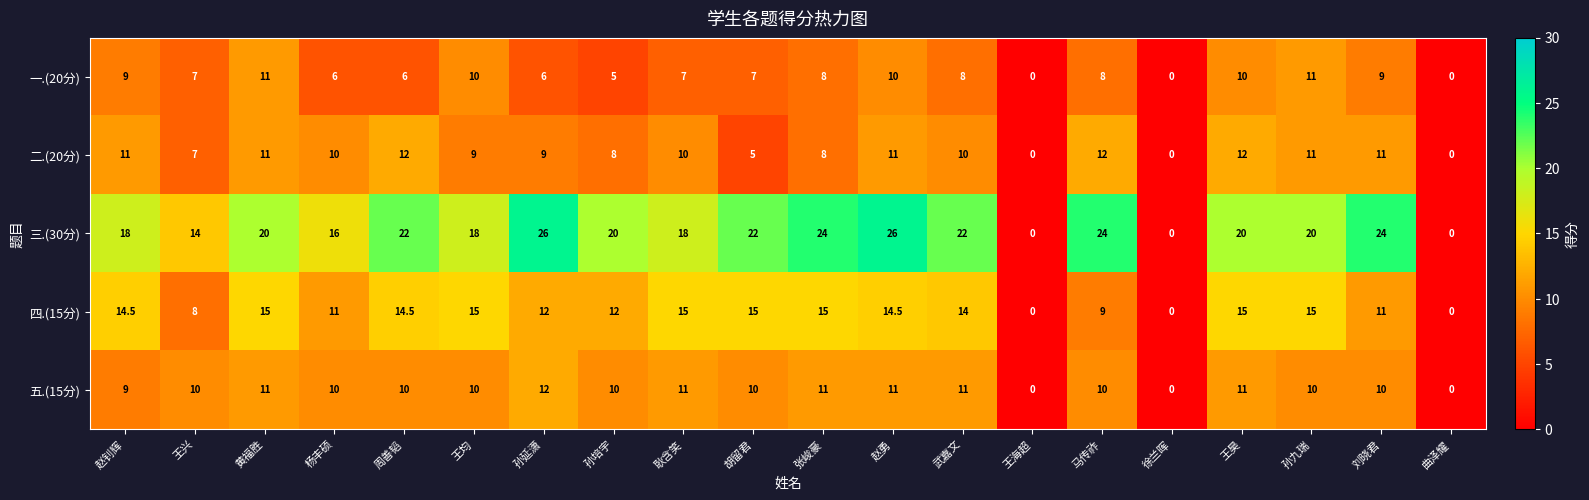

The value of 四.(15分) at 王兴 is 8.0. True or false?

True